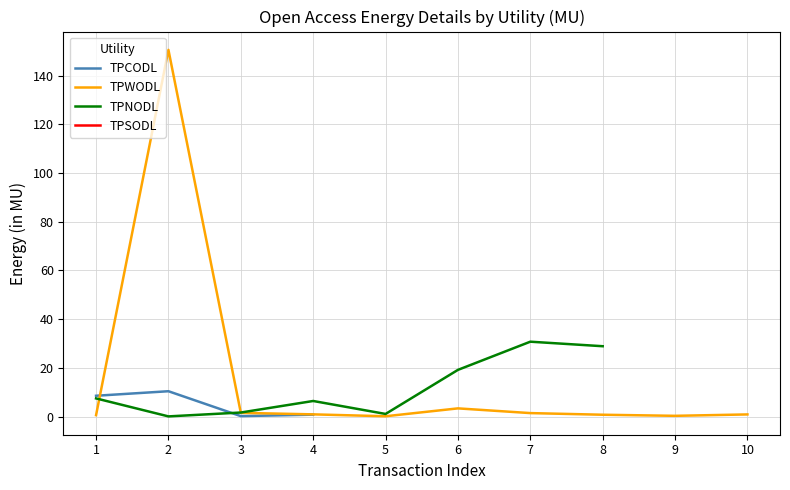

True or false: TPWODL has a value of 3.3 at 6.

True